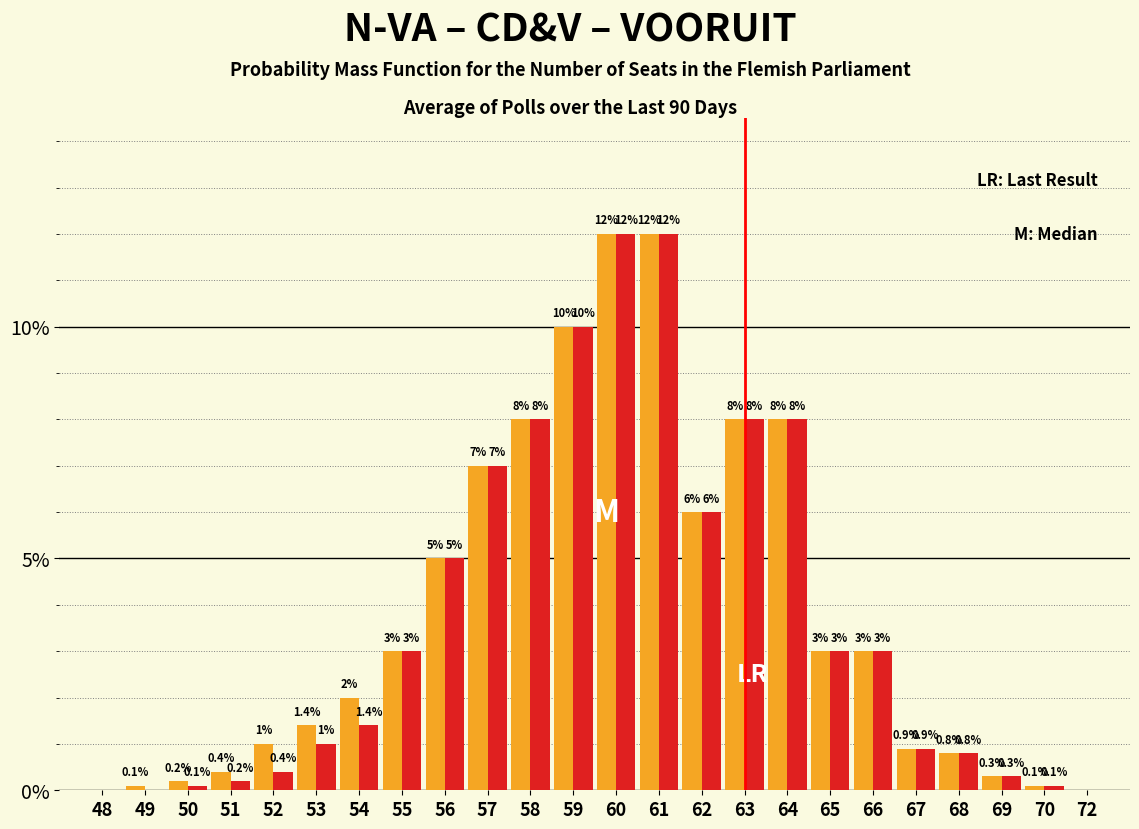

What is the greatest value displayed?

12.0